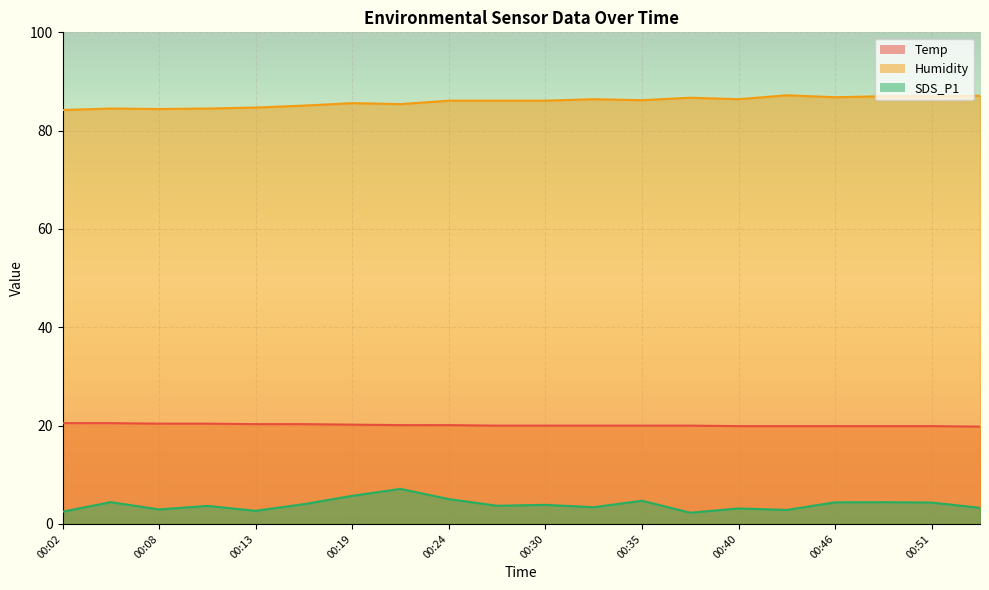

What is the average value of the Temp series?

20.1